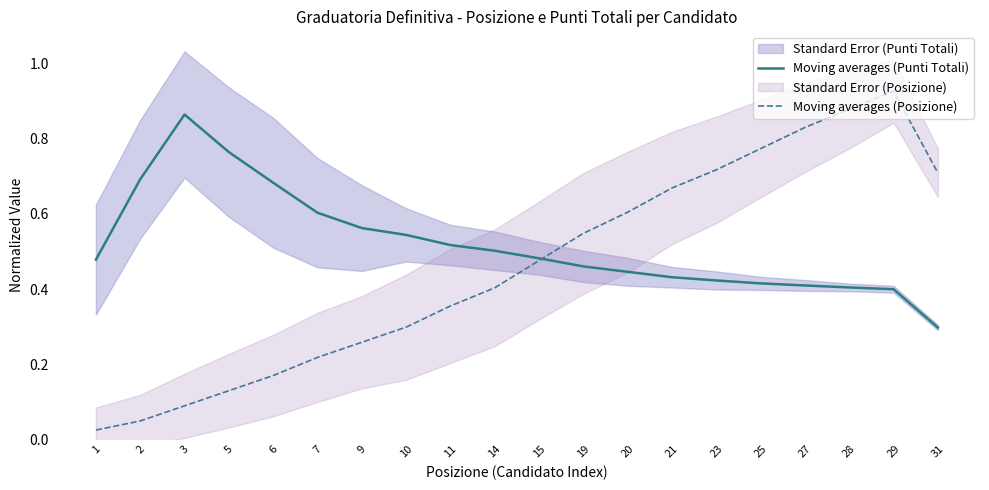

At 29, list the series in order from largest to smallest.

Moving averages (Posizione), Moving averages (Punti Totali)